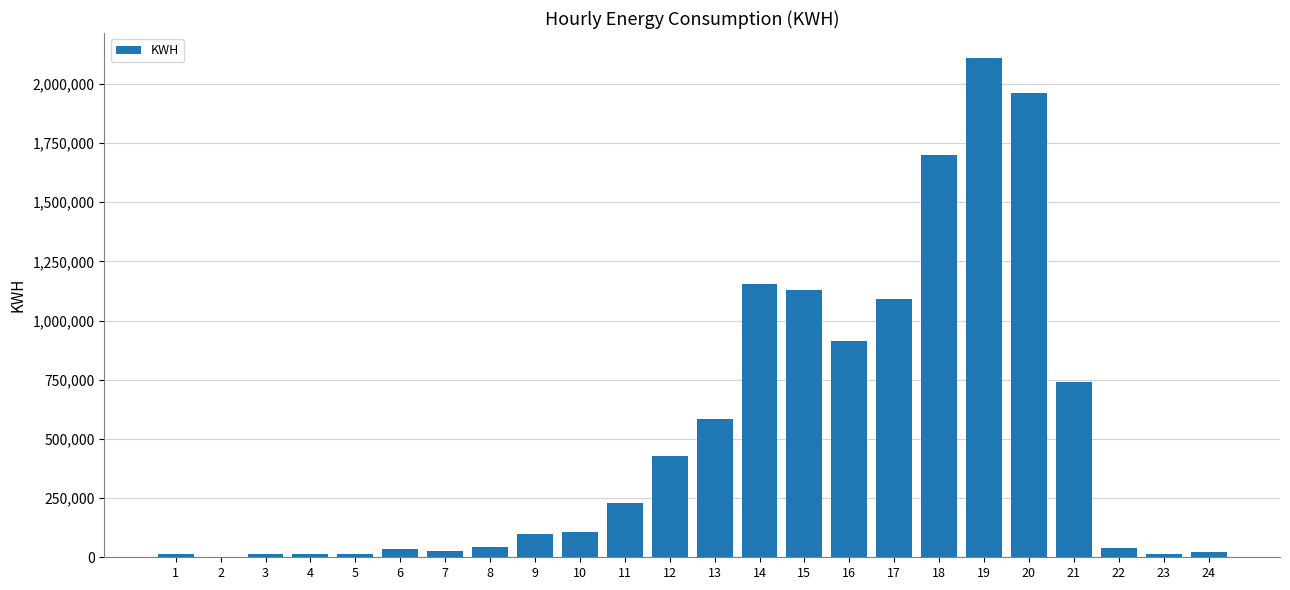

What is the ratio of the value at 17 to the value at 24?

45.8